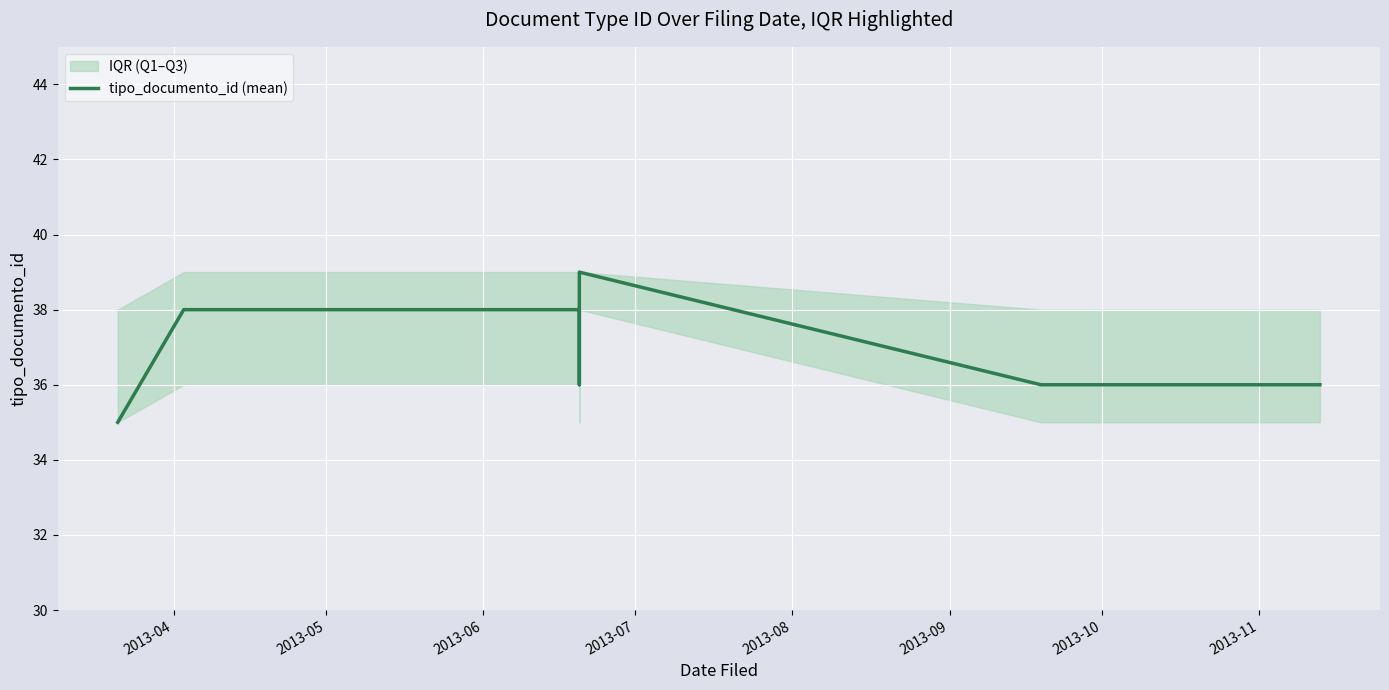

Approximately how many times larger is the value at 2013-07 compared to 2013-11?

1.0